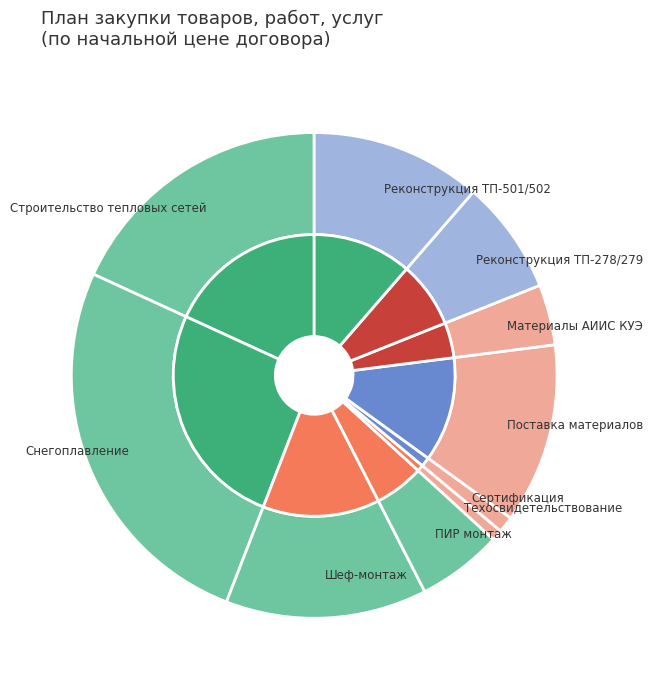

Count the number of slices in the pie.

10